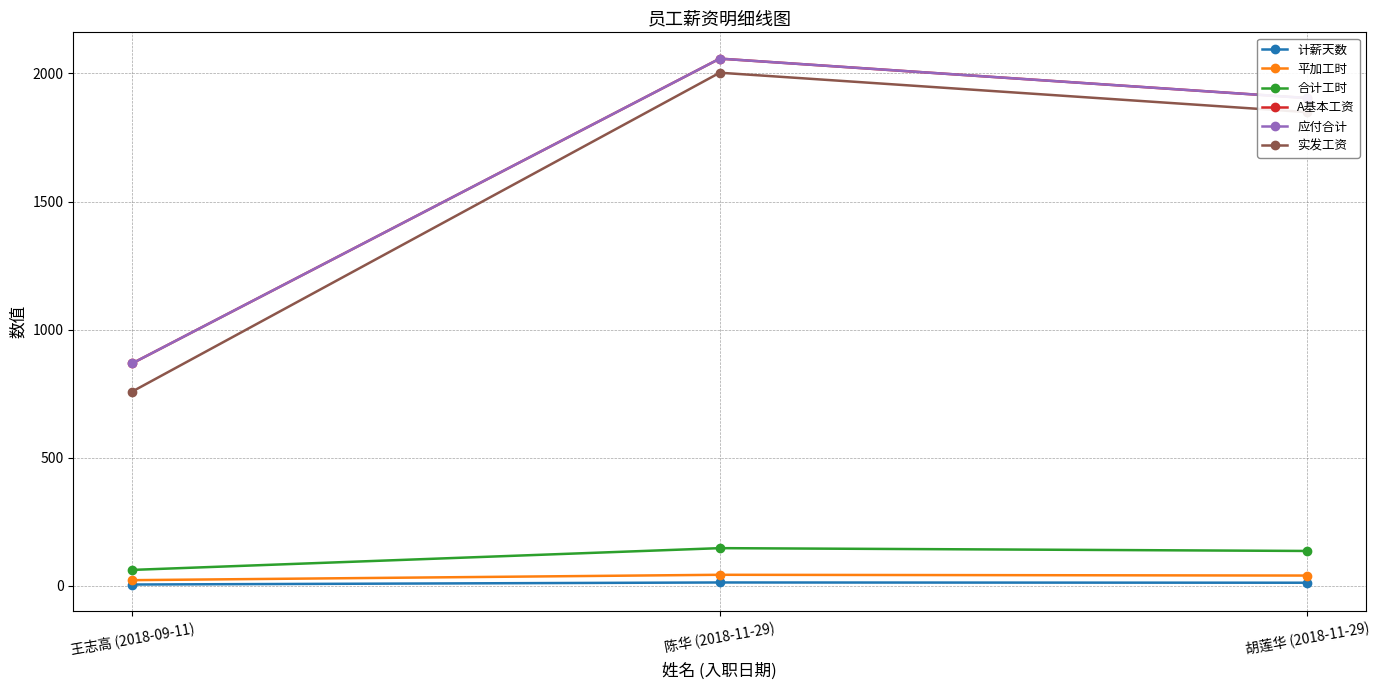

Is this an area chart (filled region under the line)?

No